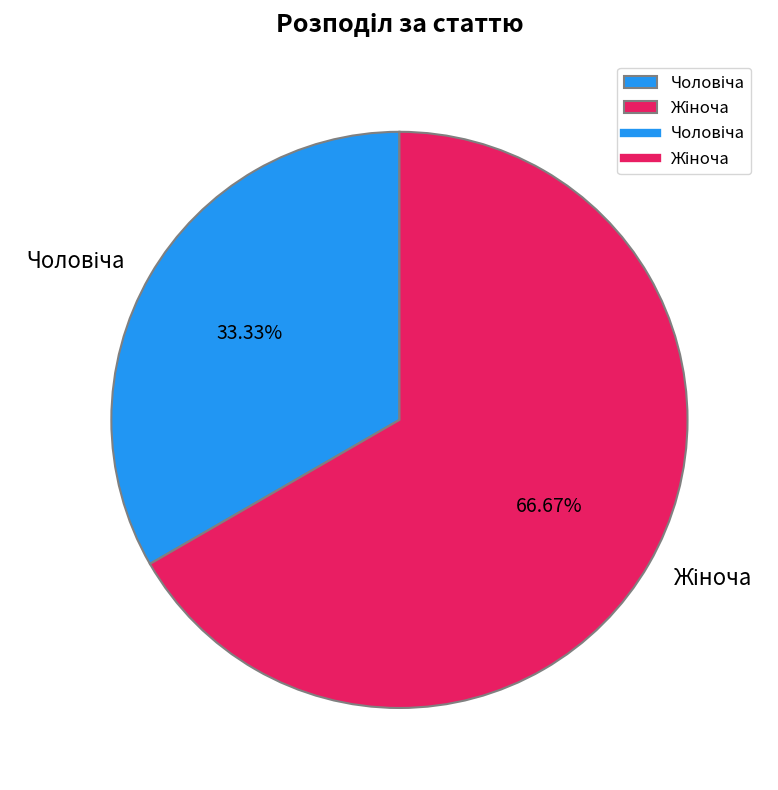

Does any single category account for the majority?

Yes